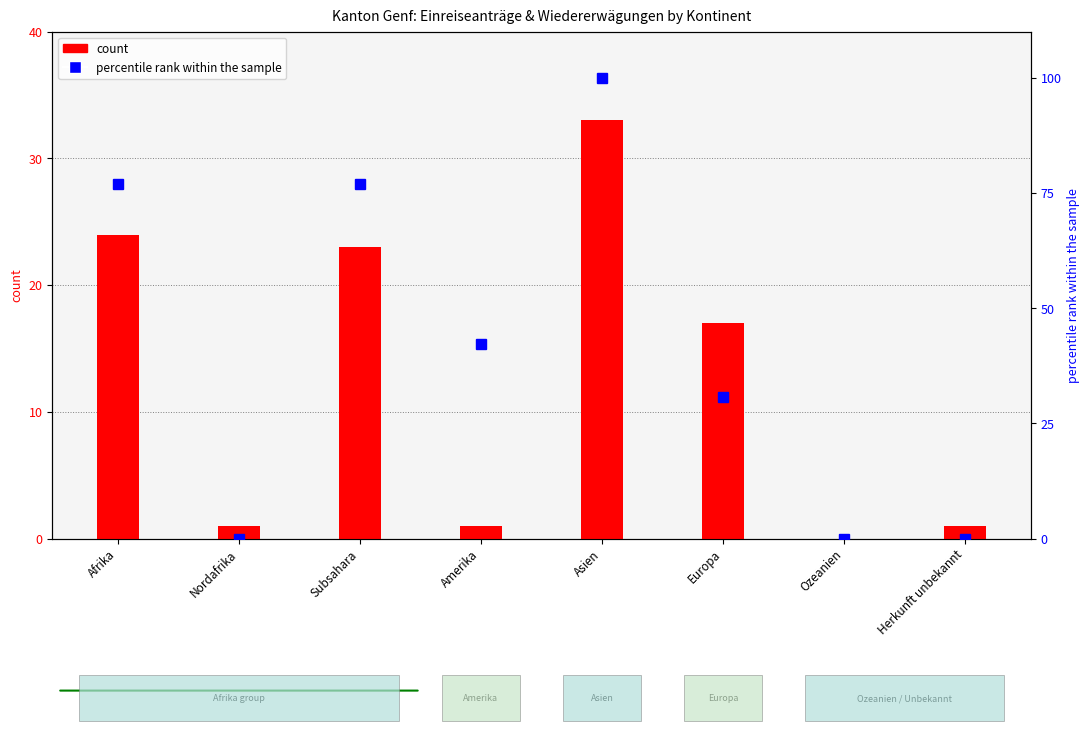

How many distinct data groups are displayed?

2